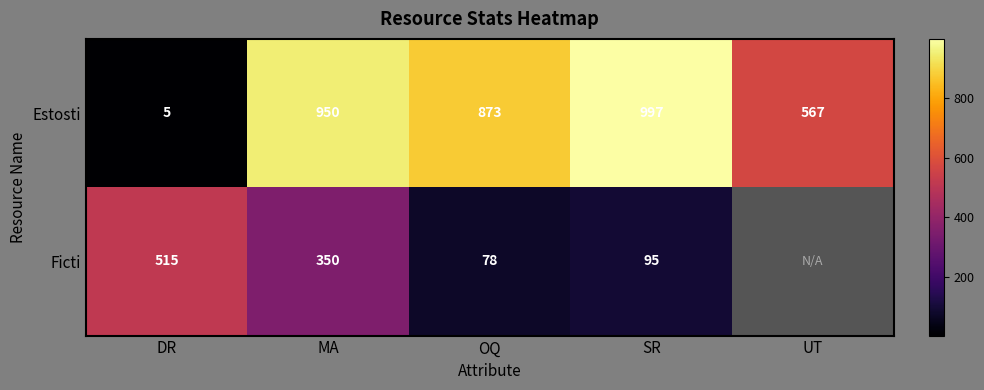

Read the Estosti value at UT, to the nearest 100.

600